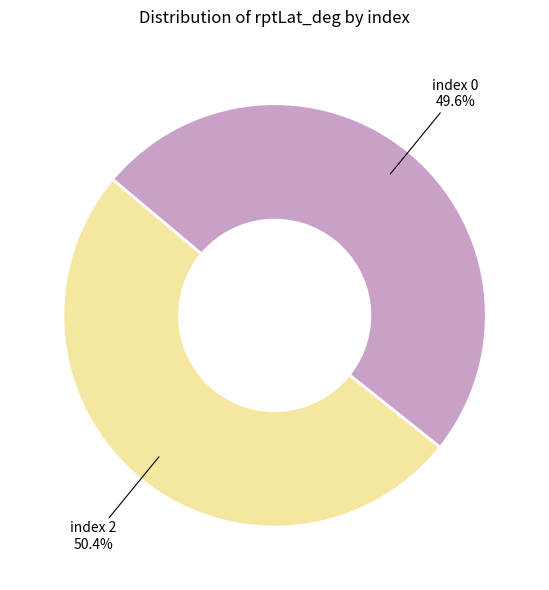

Is there a majority slice in this chart?

Yes